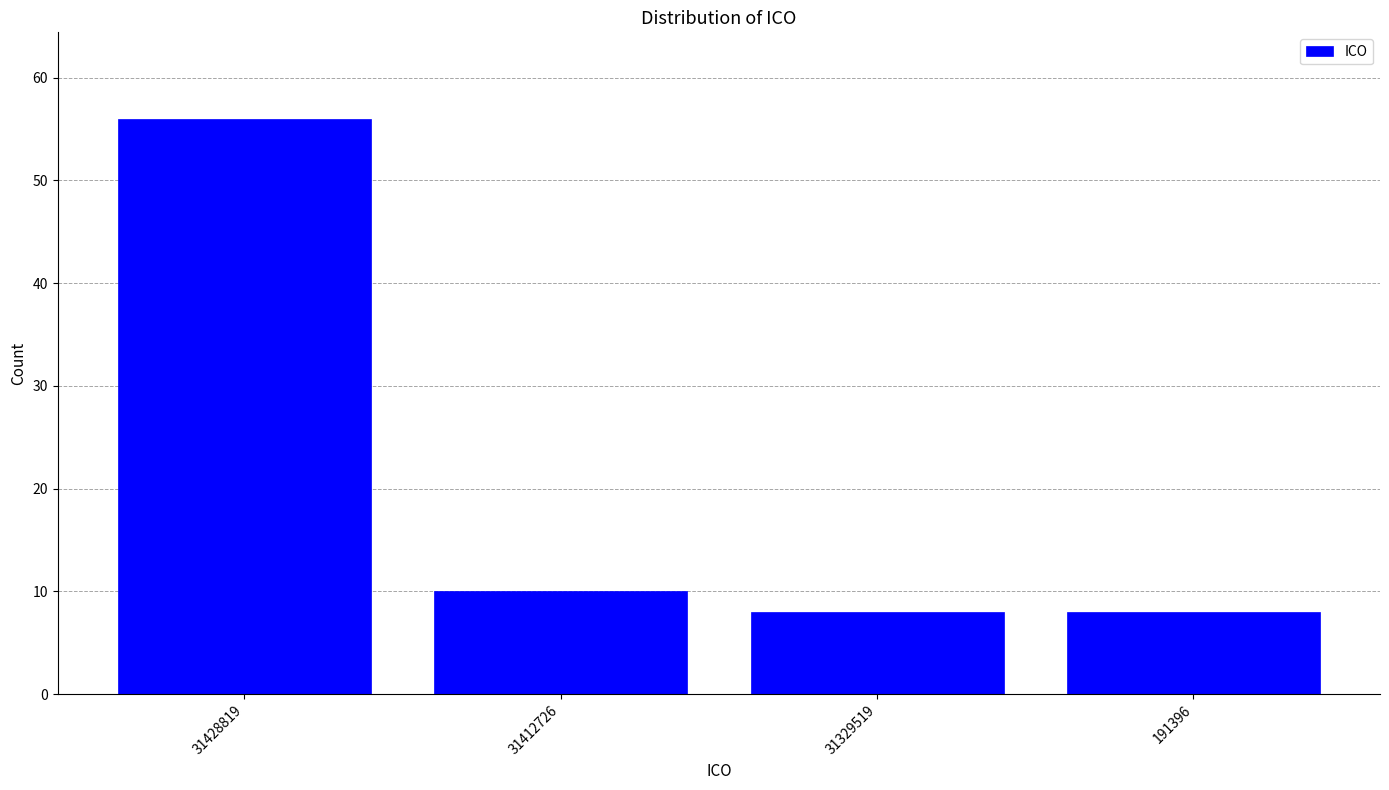

Reading right to left, list all the values displayed in this chart.

191396=8	31329519=8	31412726=10	31428819=56